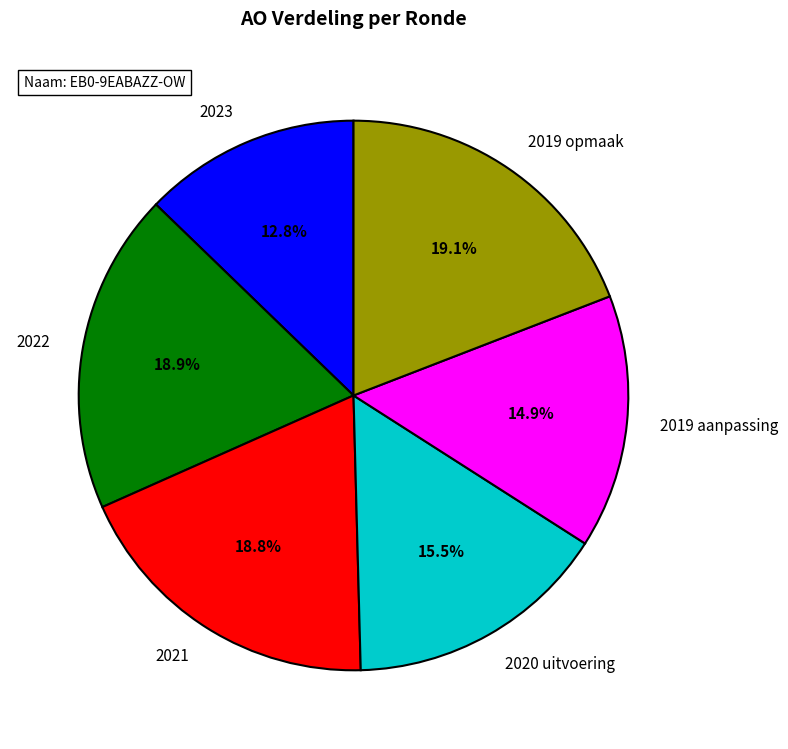

What percentage is the 2019 aanpassing slice, to the nearest percent?

15%